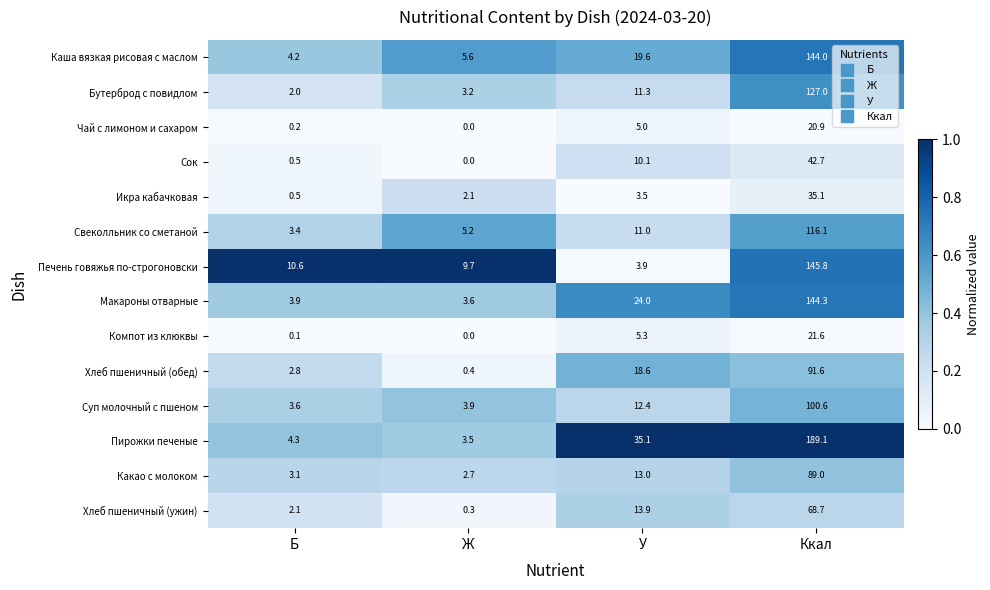

Rank the series by their maximum value, from lowest to highest.

Чай с лимоном и сахаром, Компот из клюквы, Икра кабачковая, Сок, Хлеб пшеничный (ужин), Какао с молоком, Хлеб пшеничный (обед), Суп молочный с пшеном, Свеколльник со сметаной, Бутерброд с повидлом, Каша вязкая рисовая с маслом, Макароны отварные, Печень говяжья по-строгоновски, Пирожки печеные